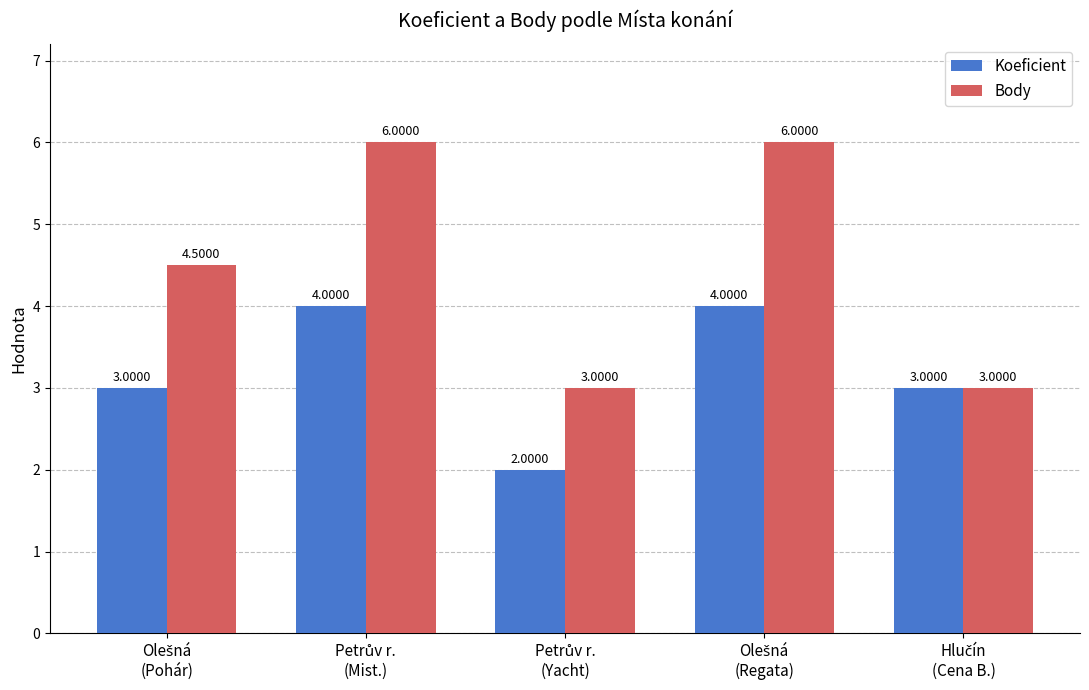

Which series has the largest total across all categories?

Body